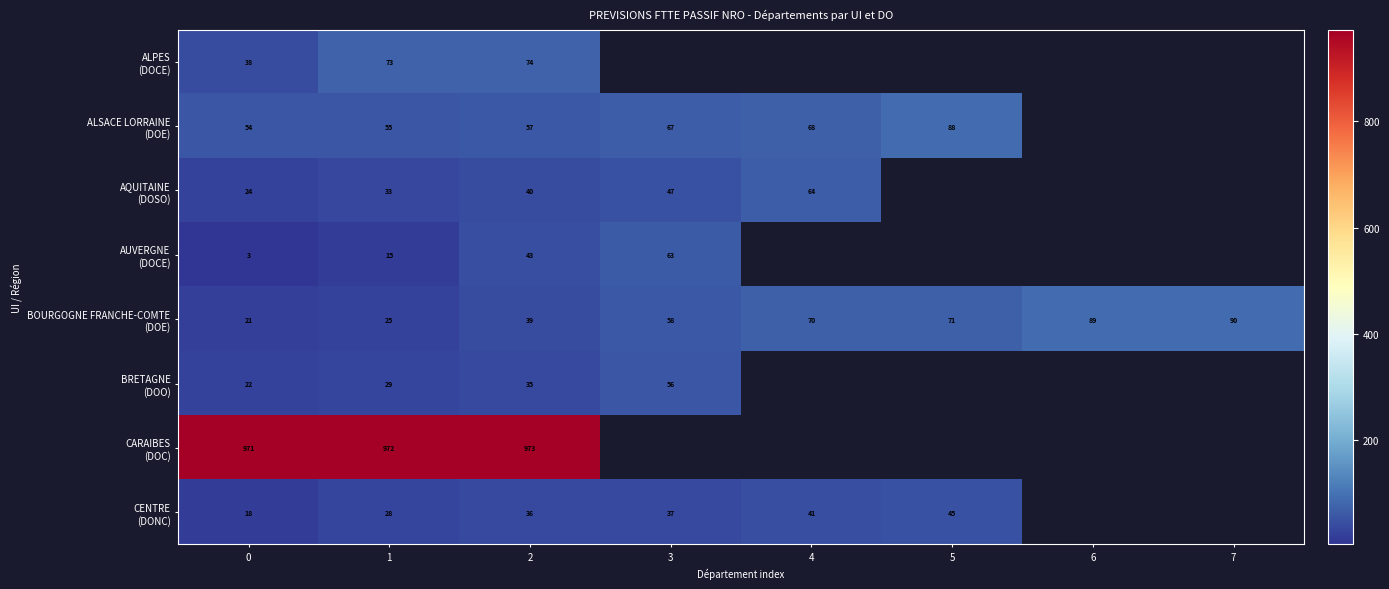

How many series are shown in this chart?

8